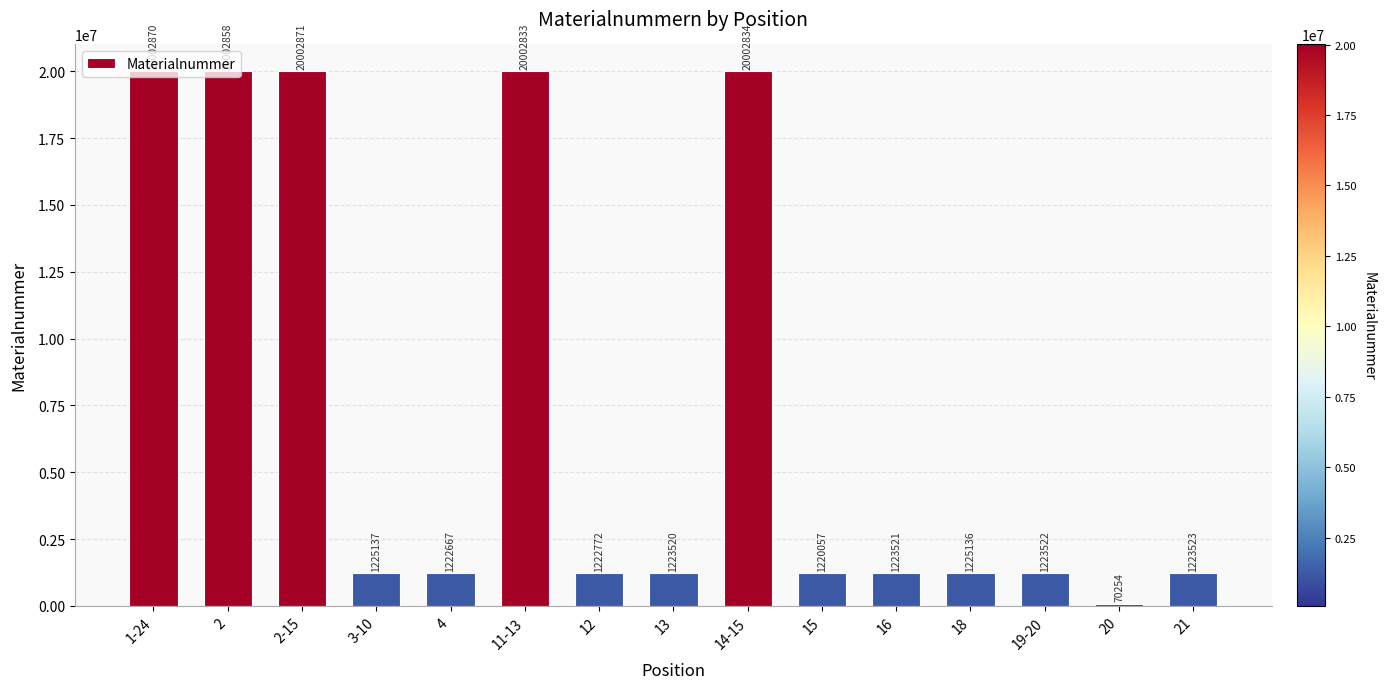

Where does the data first go above 1223523?

1-24